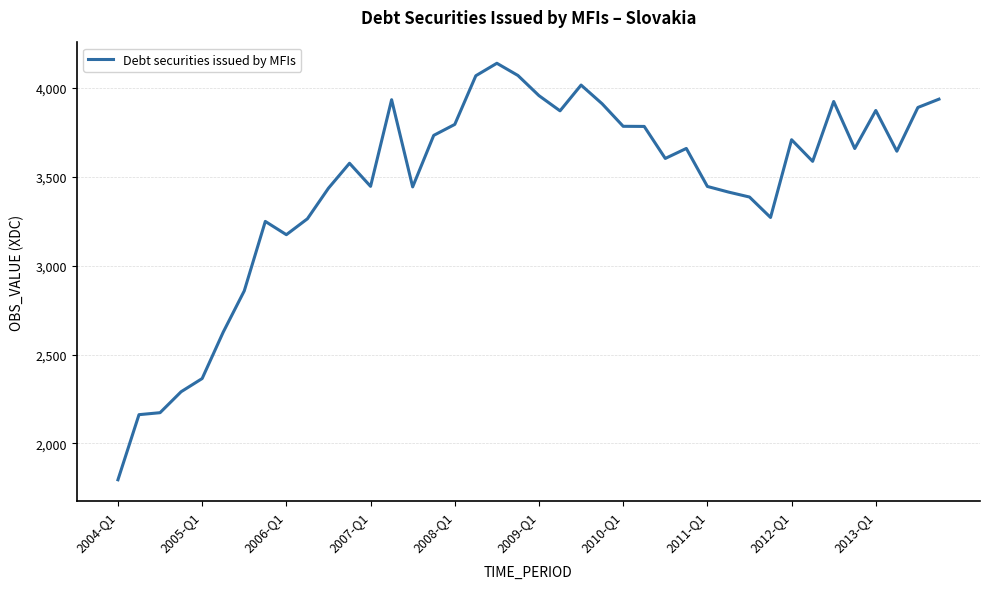

Count the number of categories in the chart.

40